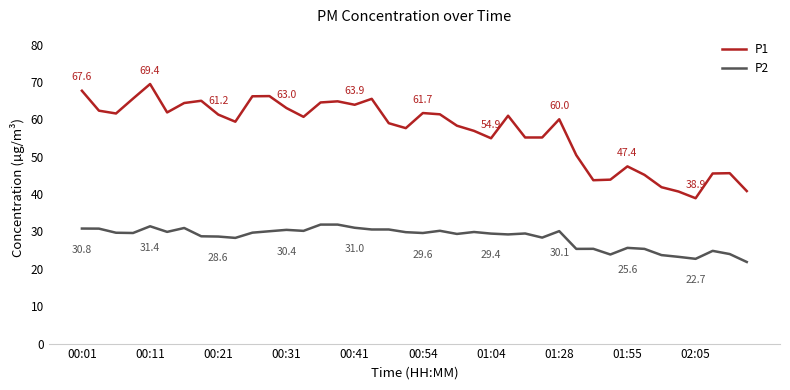

Which series has the largest total across all categories?

P1